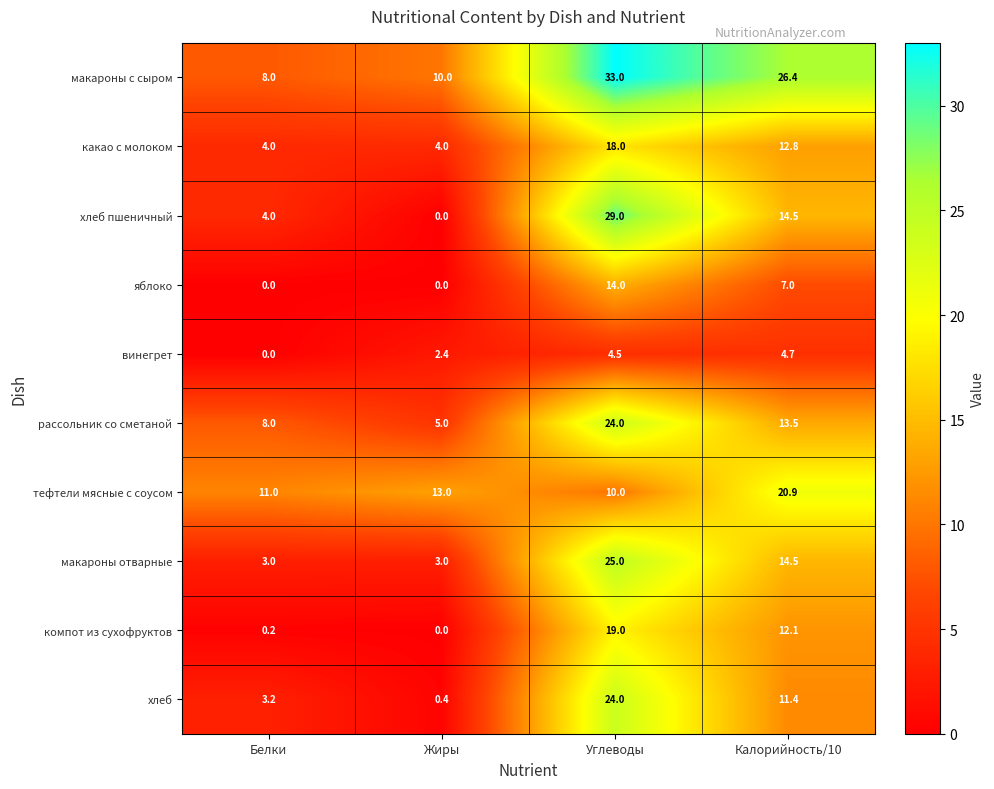

At which label is компот из сухофруктов closest to 9?

Калорийность/10